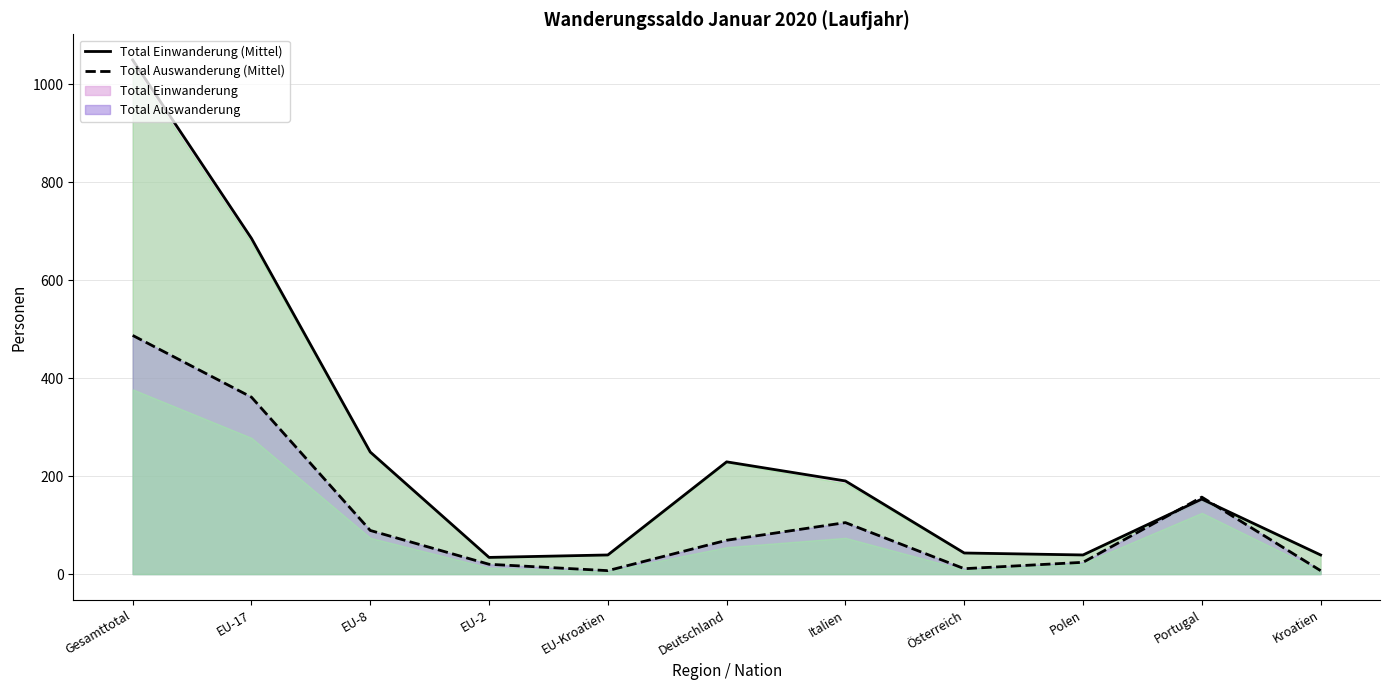

In Total Einwanderung (Linie), how many points are higher than both neighbors (excluding endpoints)?

2